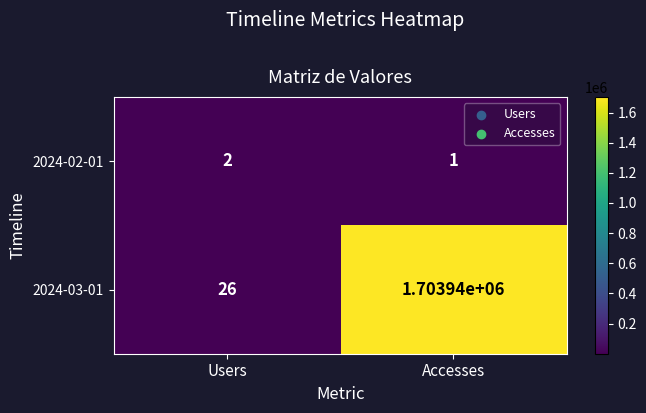

What value does the 2024-03-01 series have at Users, to the nearest 50?

50